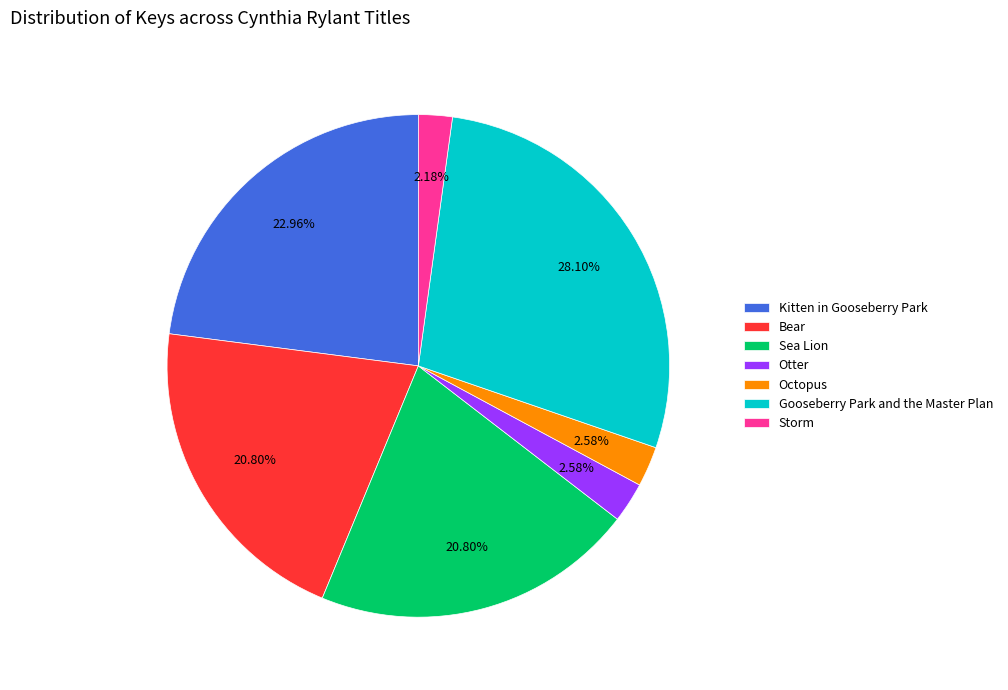

Is there a majority slice in this chart?

No